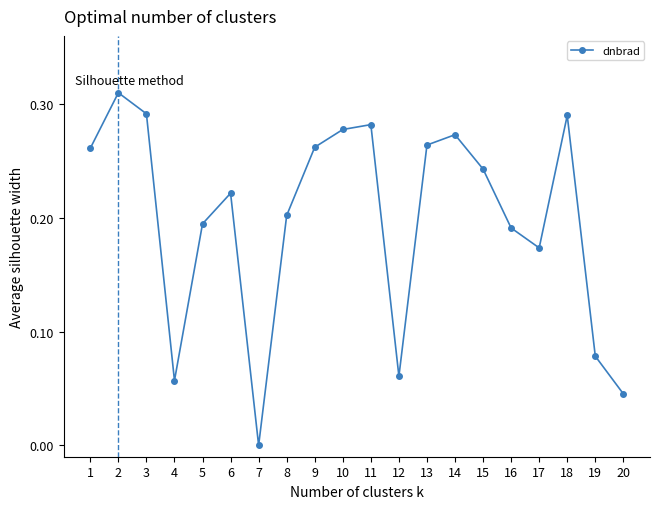

Is it true that the value at 8 is 0.2?

True